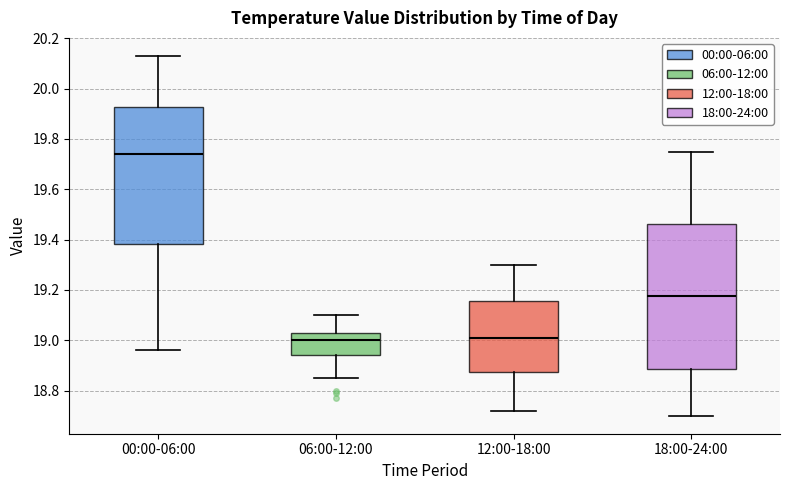

Reading left to right, read every box against the y-axis: the position of its median line, the range the box covers, and the ends of its whiskers. The values are not printed on the chart, so give them approximately, as read against the axis.

00:00-06:00: median 19.74, box 19.38 to 19.92, whiskers 18.96 to 20.14
06:00-12:00: median 19.00, box 18.94 to 19.04, whiskers 18.86 to 19.10
12:00-18:00: median 19.02, box 18.88 to 19.16, whiskers 18.72 to 19.30
18:00-24:00: median 19.18, box 18.88 to 19.46, whiskers 18.70 to 19.76